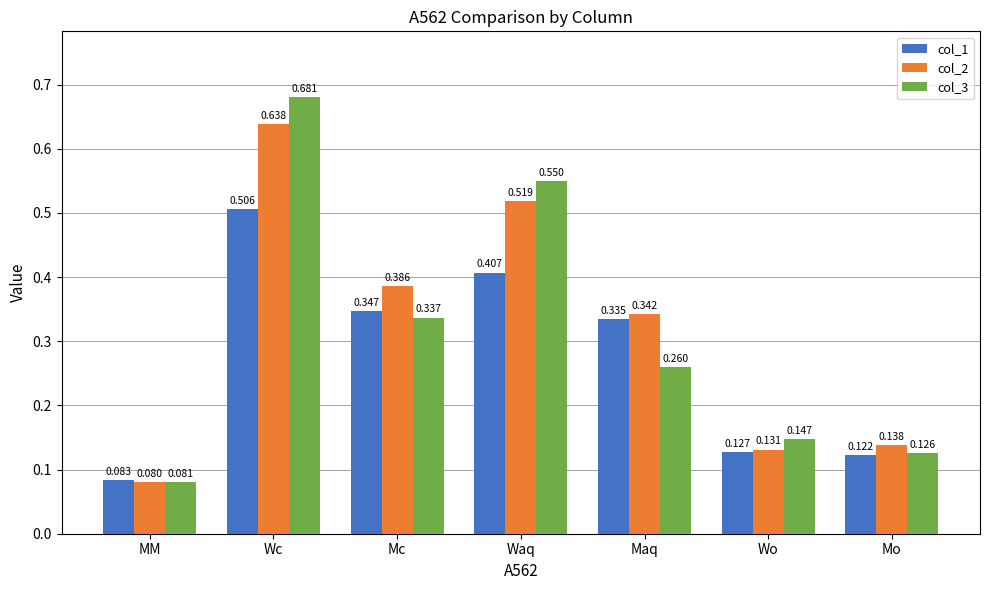

What is the label of the 7th bar from the right?

MM